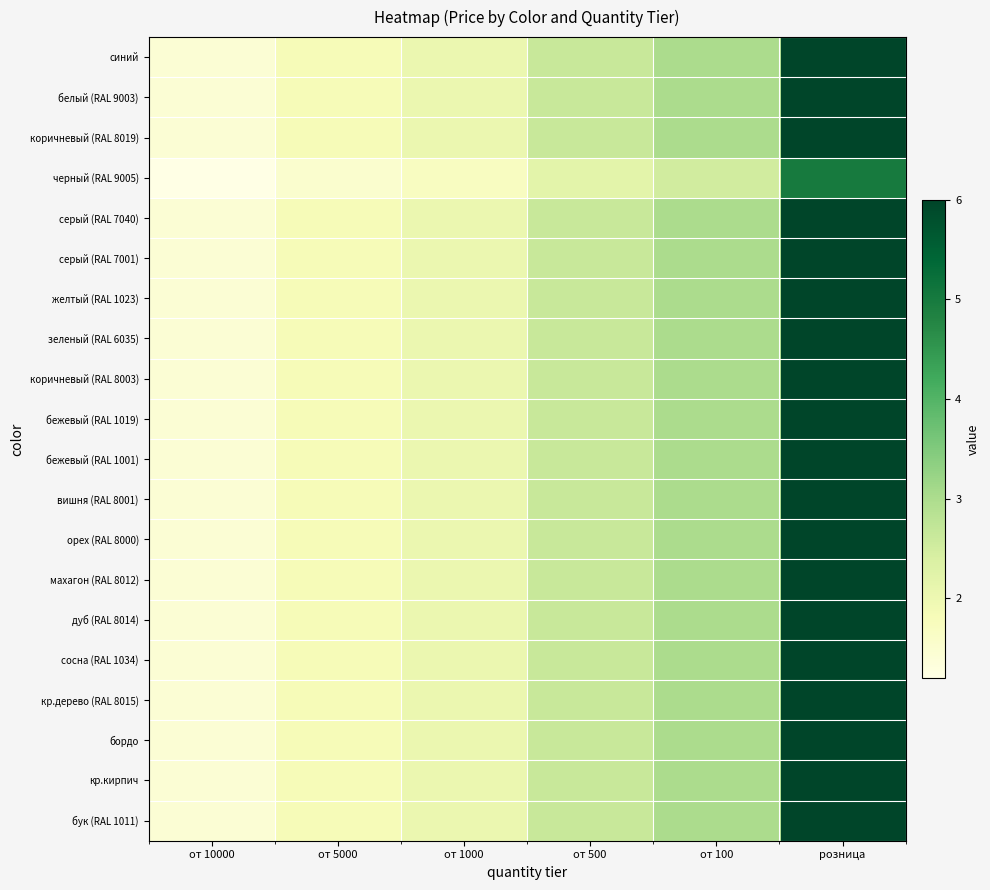

Rank the series by their maximum value, from highest to lowest.

синий, белый (RAL 9003), коричневый (RAL 8019), серый (RAL 7040), серый (RAL 7001), желтый (RAL 1023), зеленый (RAL 6035), коричневый (RAL 8003), бежевый (RAL 1019), бежевый (RAL 1001), вишня (RAL 8001), орех (RAL 8000), махагон (RAL 8012), дуб (RAL 8014), сосна (RAL 1034), кр.дерево (RAL 8015), бордо, кр.кирпич, бук (RAL 1011), черный (RAL 9005)